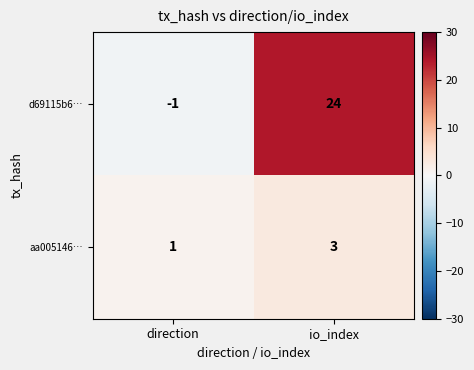

Where is d69115b6… nearest to the value 11?

direction